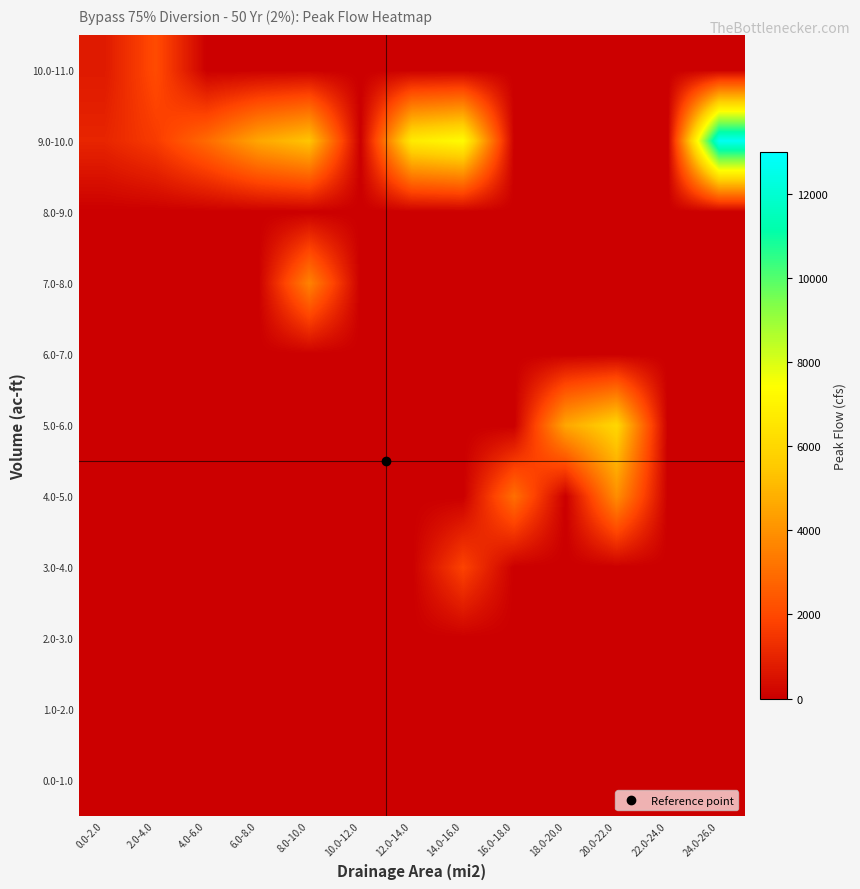

Which category has the highest value across all series?

24.0-26.0